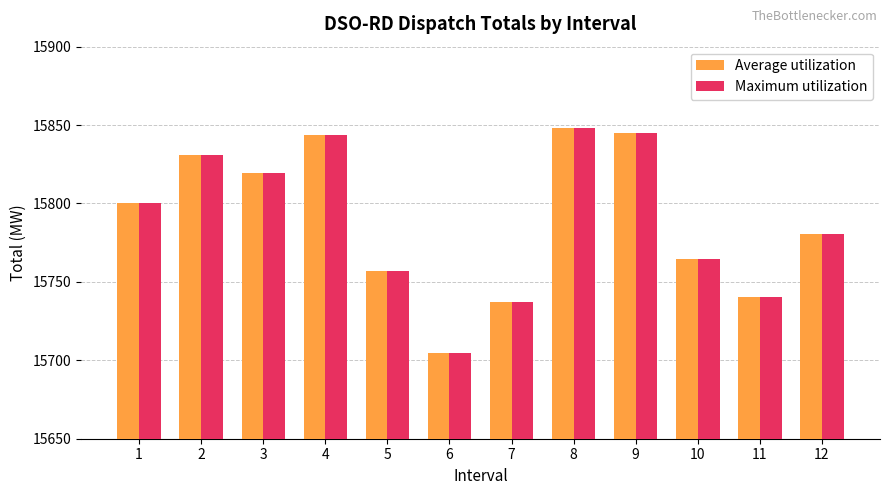

Reading left to right, extract all data points from this chart.

Average utilization: 15800.6	15830.8	15819.7	15843.4	15756.7	15704.7	15736.9	15848.3	15845.0	15764.9	15740.6	15780.6
Maximum utilization: 15800.6	15830.8	15819.7	15843.4	15756.7	15704.7	15736.9	15848.3	15845.0	15764.9	15740.6	15780.6